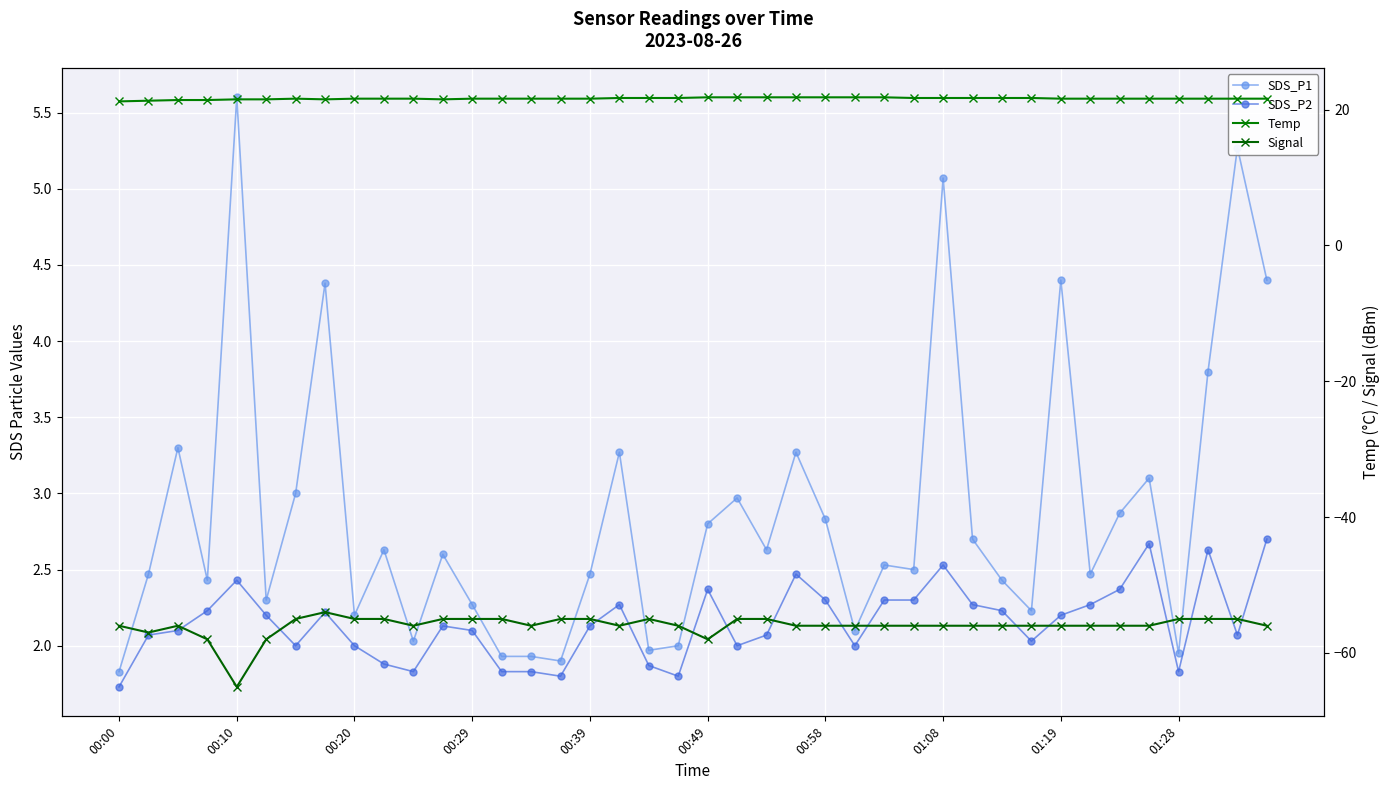

What is the total value across all series at 29?

-29.3